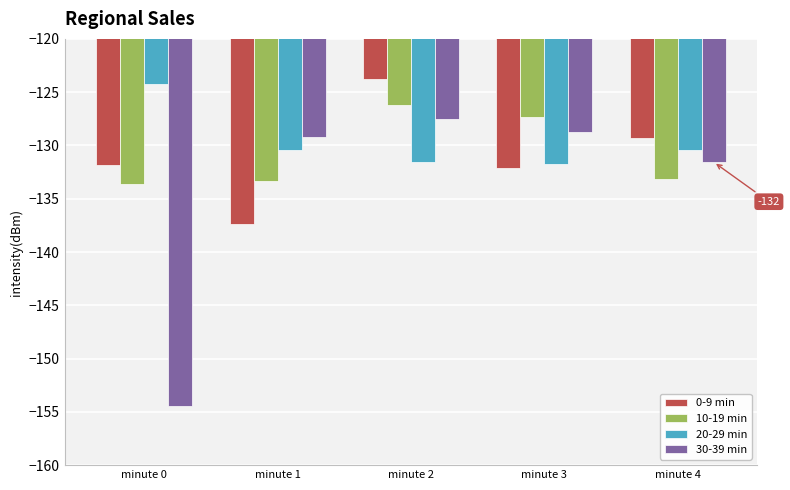

At minute 0, list the series in order from largest to smallest.

20-29 min, 0-9 min, 10-19 min, 30-39 min